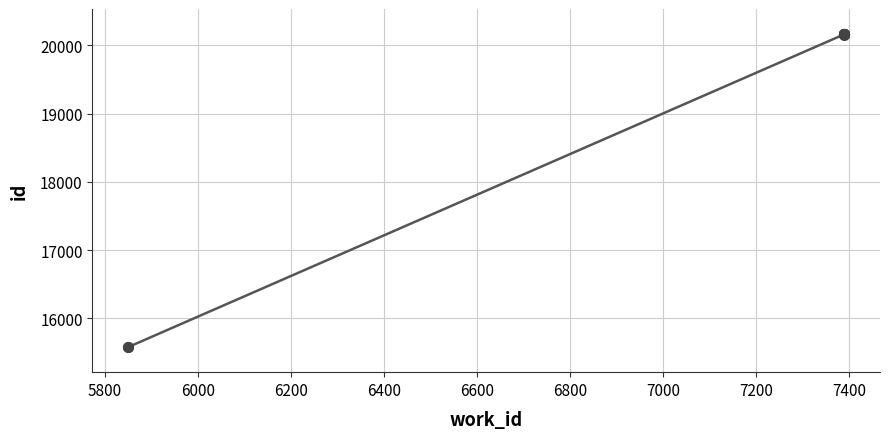

What is the change in value from 5800 to 7400?

+4586